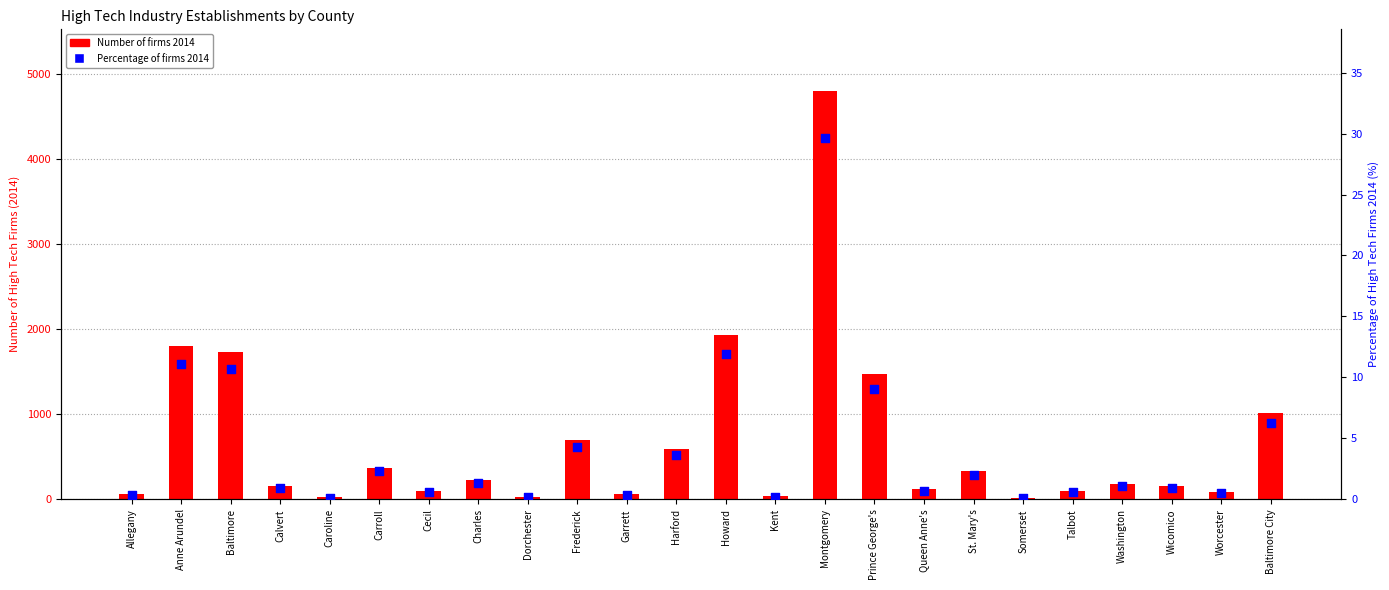

Which series has the largest total across all categories?

Number of firms 2014